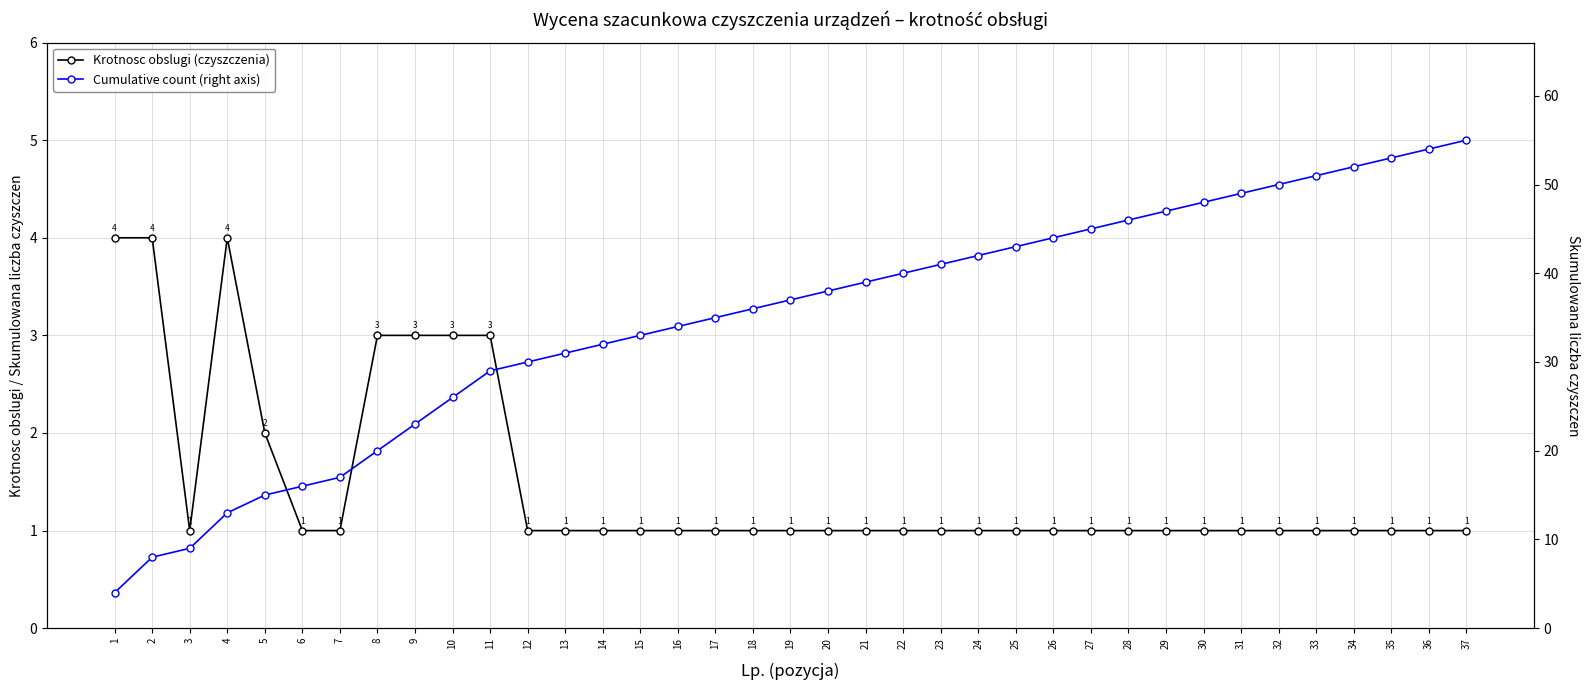

Rank the series at 22 from lowest to highest value.

Krotnosc obslugi (czyszczenia), Cumulative count (right axis)